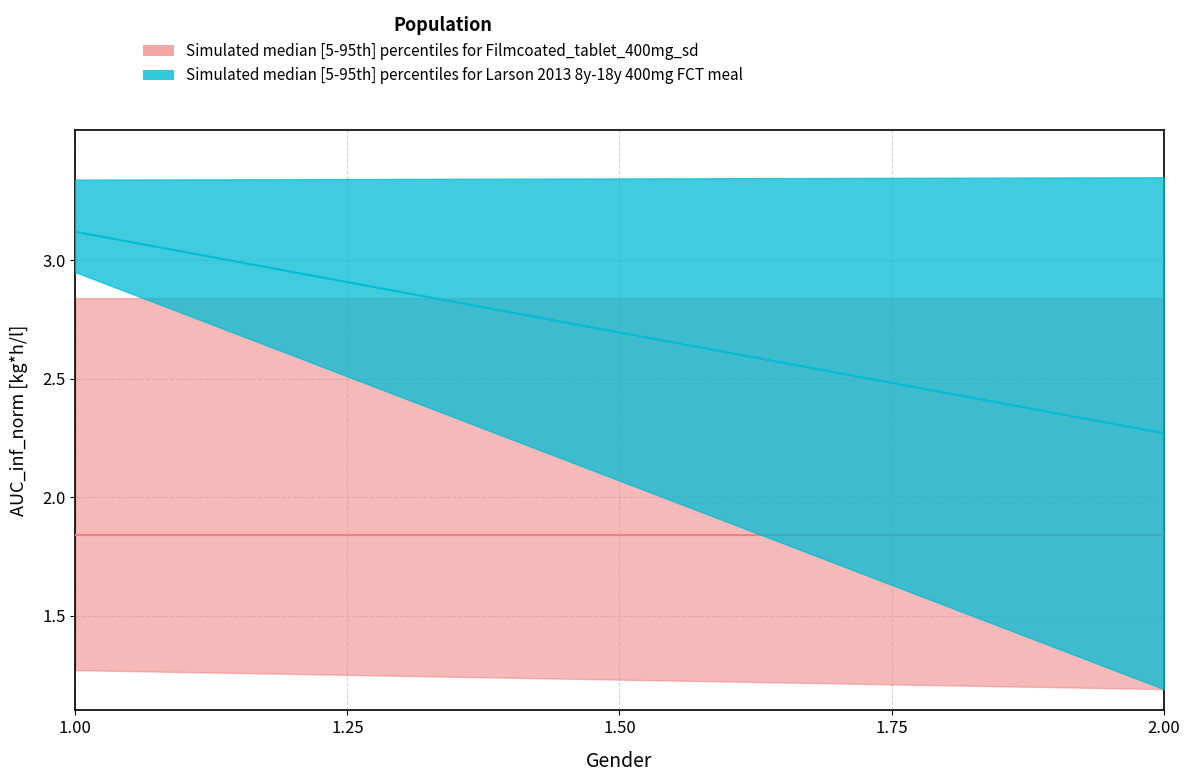

What position from the left is 1.0?

1